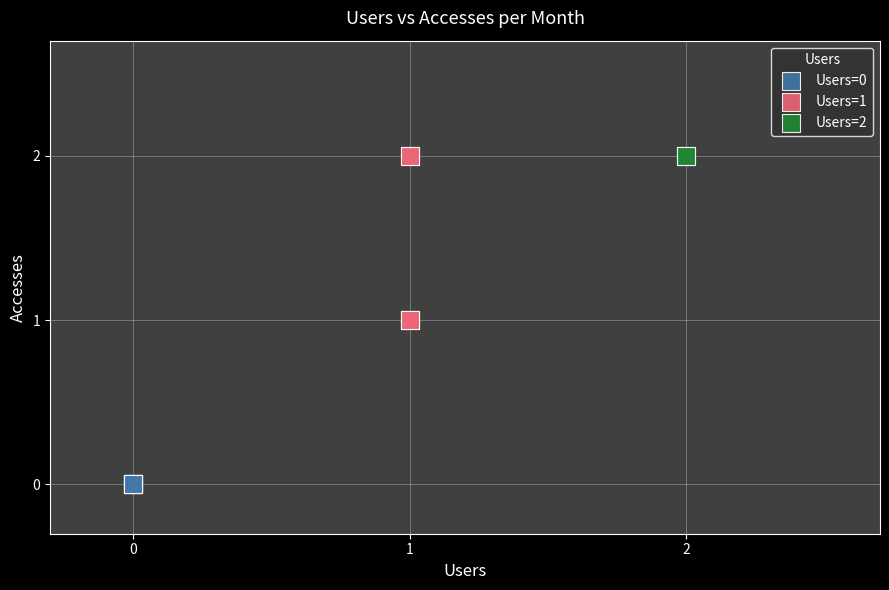

What are all the series names shown in the legend?

Users=0, Users=1, Users=2